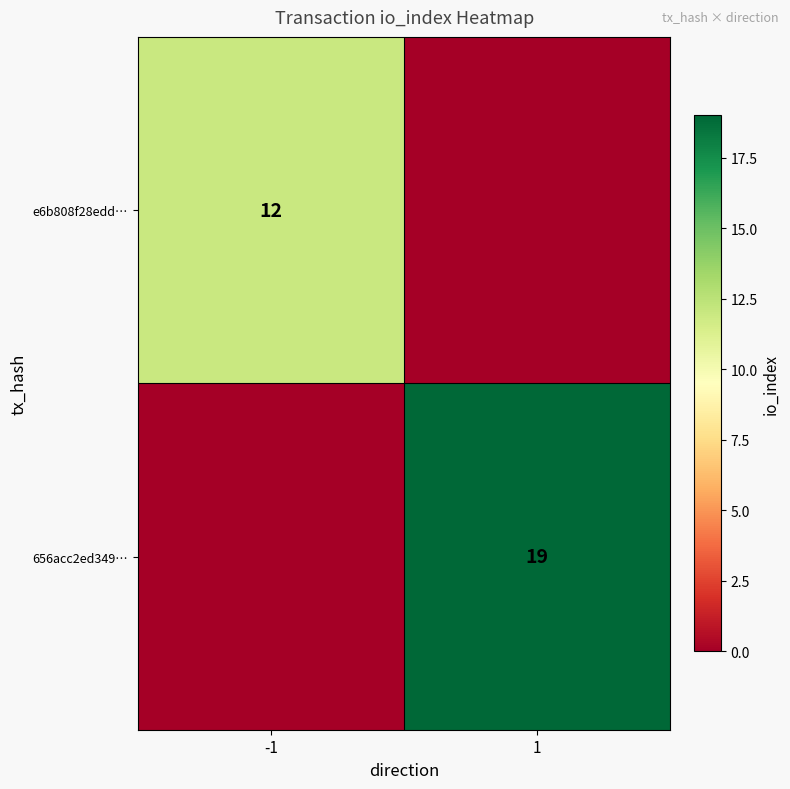

True or false: 656acc2ed349… has a value of 33 at 1.

False